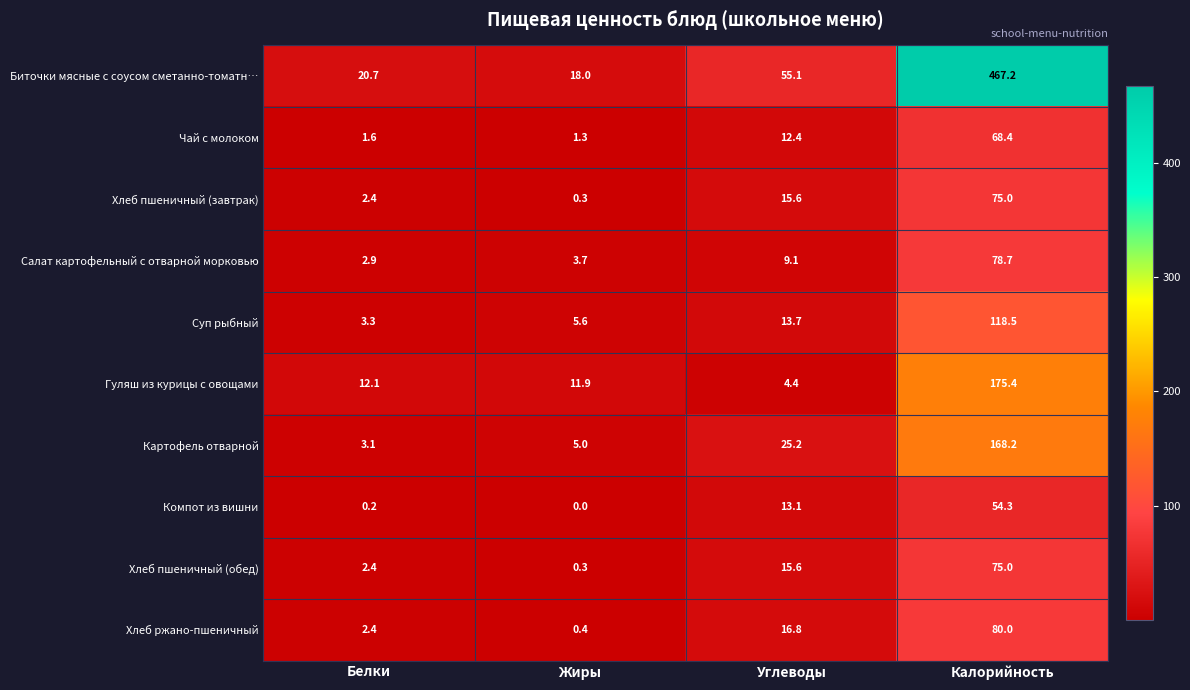

What is the difference between the Гуляш из курицы с овощами values at Калорийность and Белки?

163.3